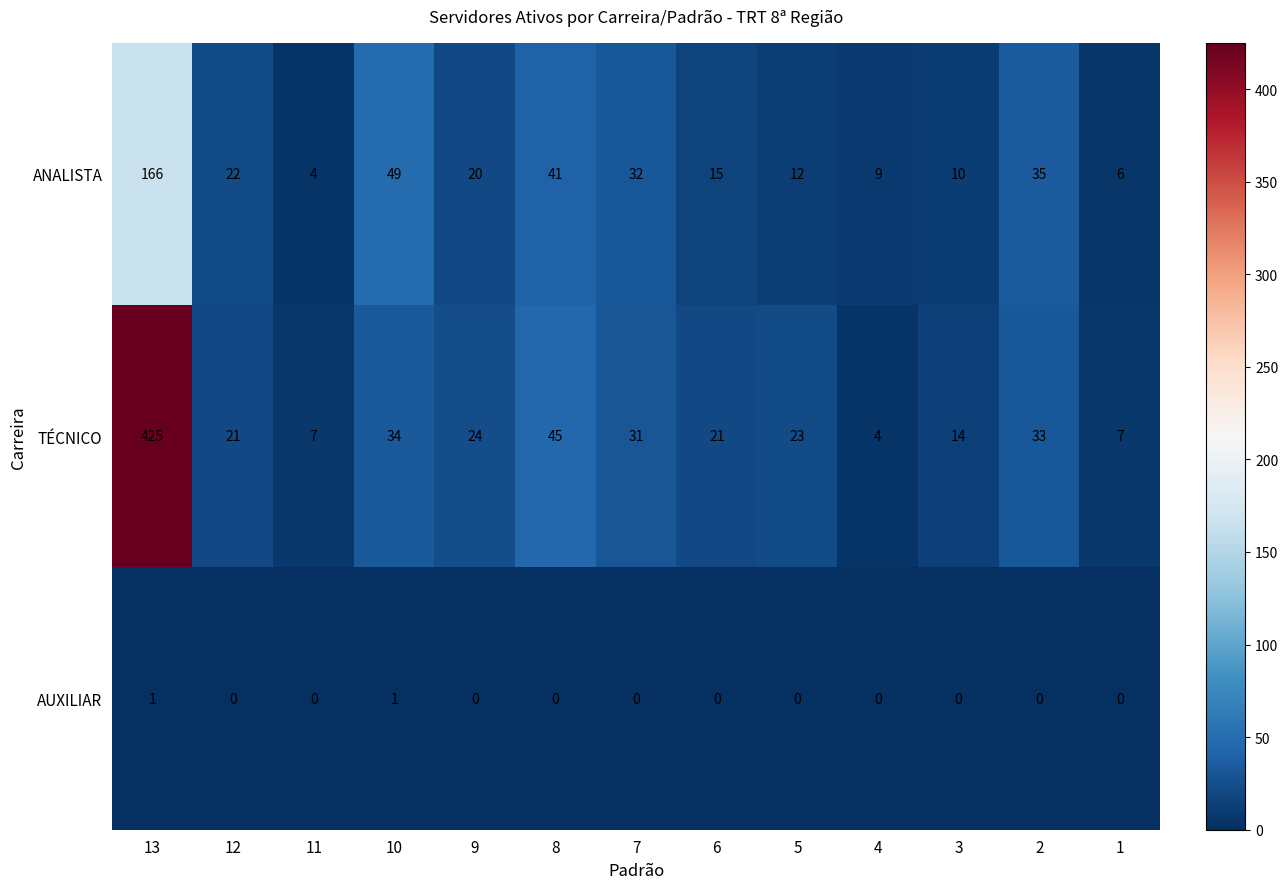

Read the ANALISTA value at 5.

12